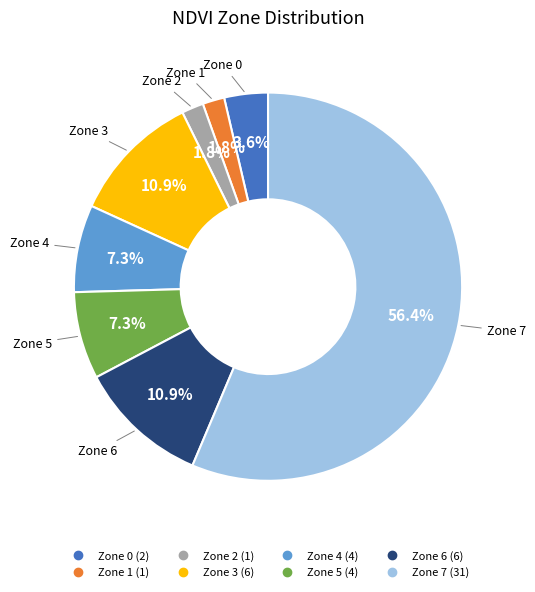

To the nearest percent, what is the difference between the Zone 4 and Zone 0 slice percentages?

4%